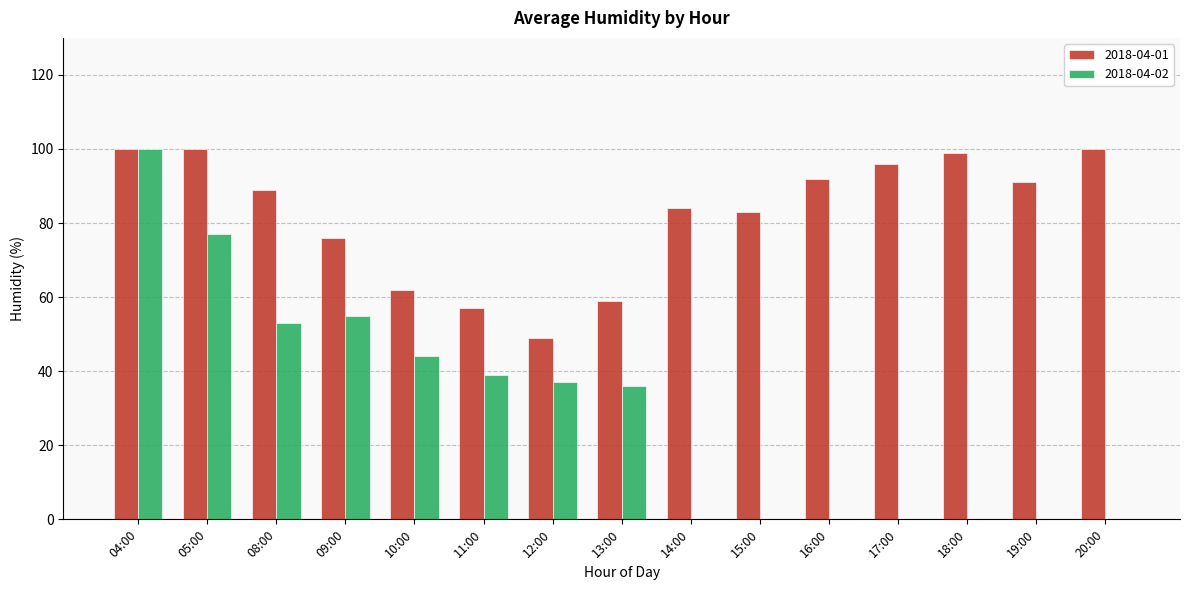

What is the greatest value displayed?

100